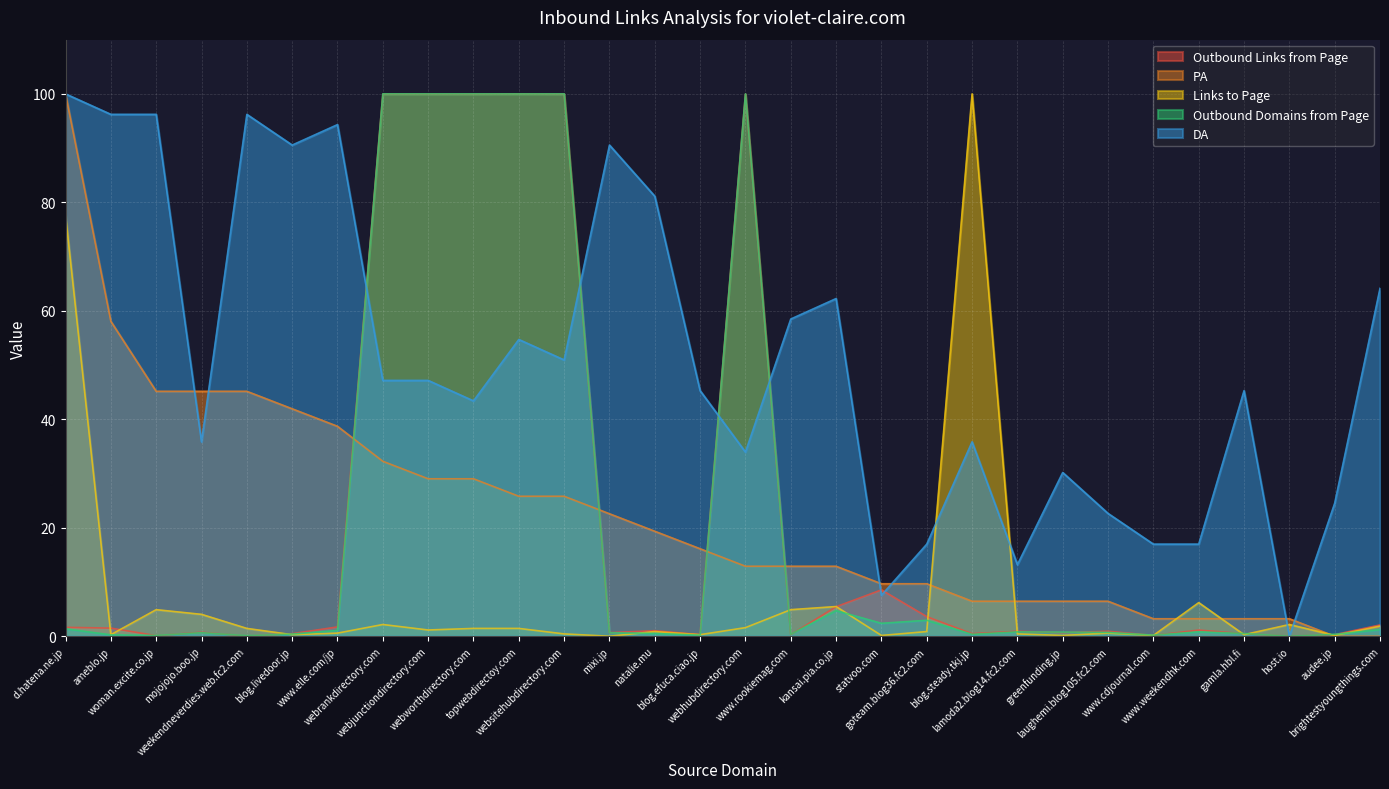

What are all the series names shown in the legend?

Outbound Links from Page, PA, Links to Page, Outbound Domains from Page, DA